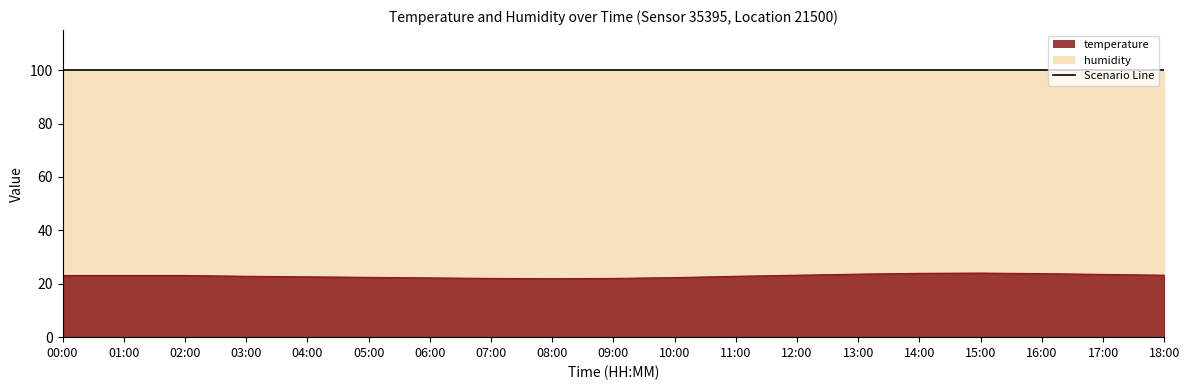

True or false: the data shows 33.7 at 05:00.

False